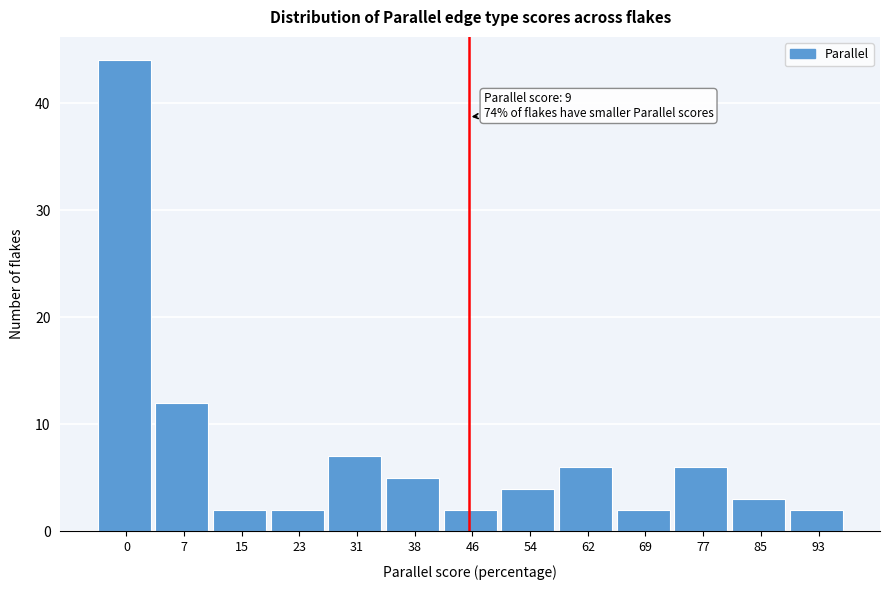

Reading left to right, transcribe all the data shown in this chart.

44	12	2	2	7	5	2	4	6	2	6	3	2